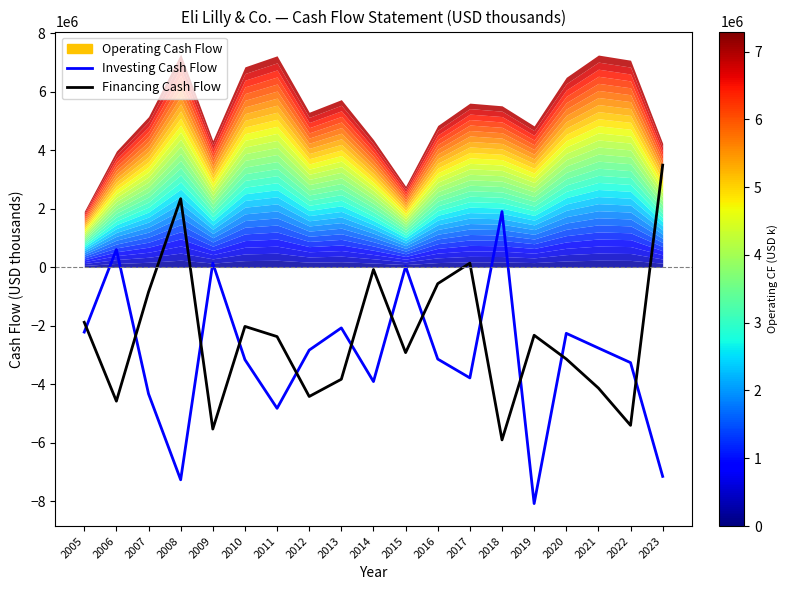

What is the minimum value shown in the chart?

-8082900